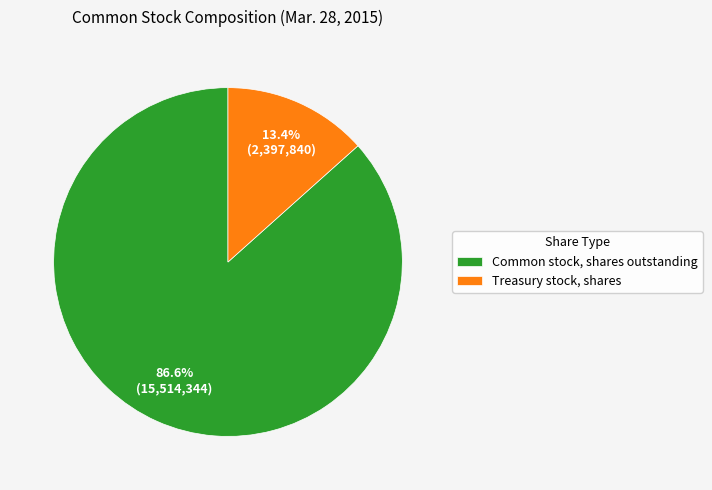

How many segments does this pie chart have?

2